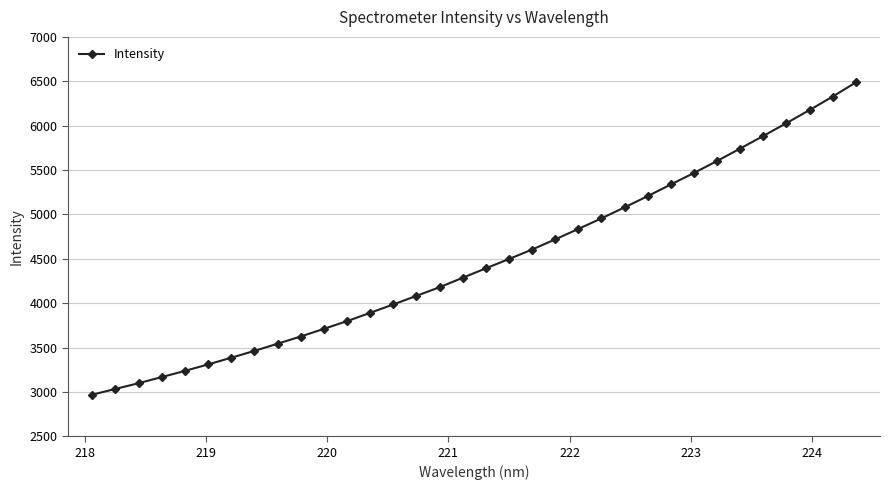

What is the difference between the second highest and second lowest values?

3293.8